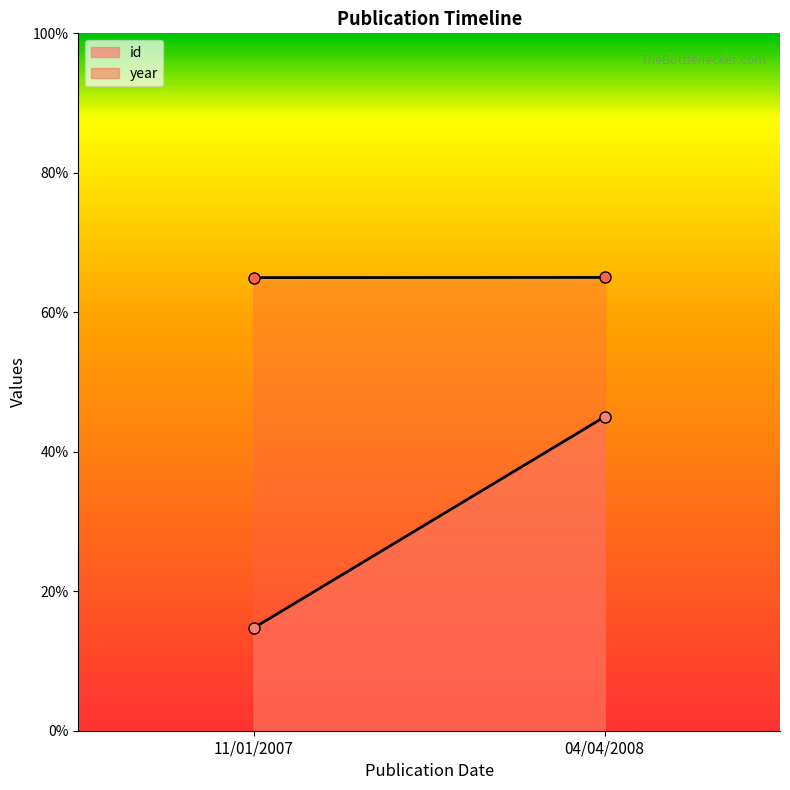

What is the minimum value for year line?

65.0